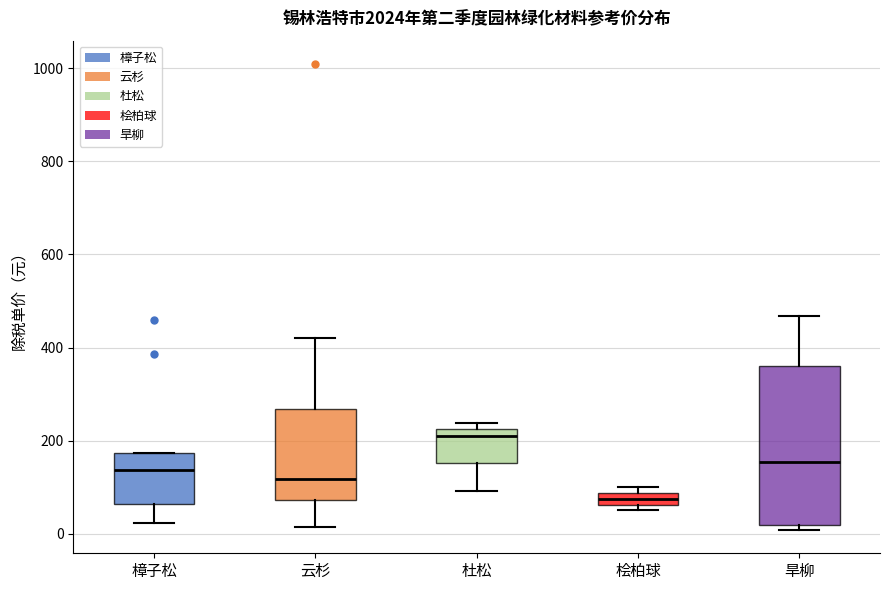

Which box has the lowest median line?

桧柏球